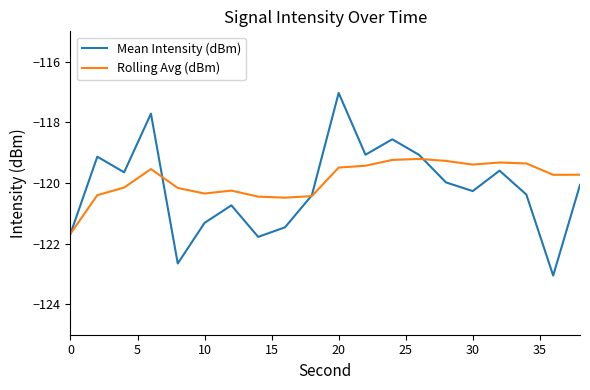

Rank the series by their maximum value, from lowest to highest.

Rolling Avg (dBm), Mean Intensity (dBm)